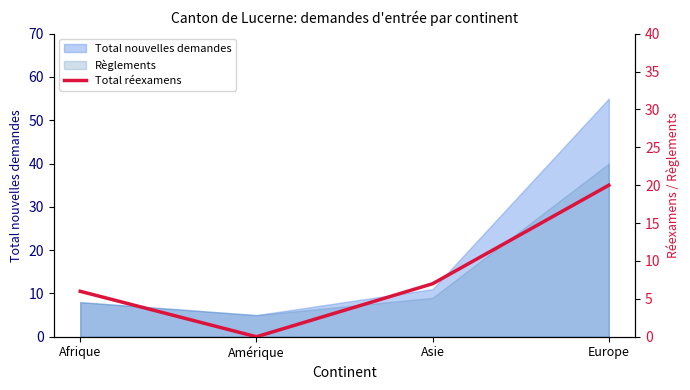

Where is the first local minimum?

Amérique